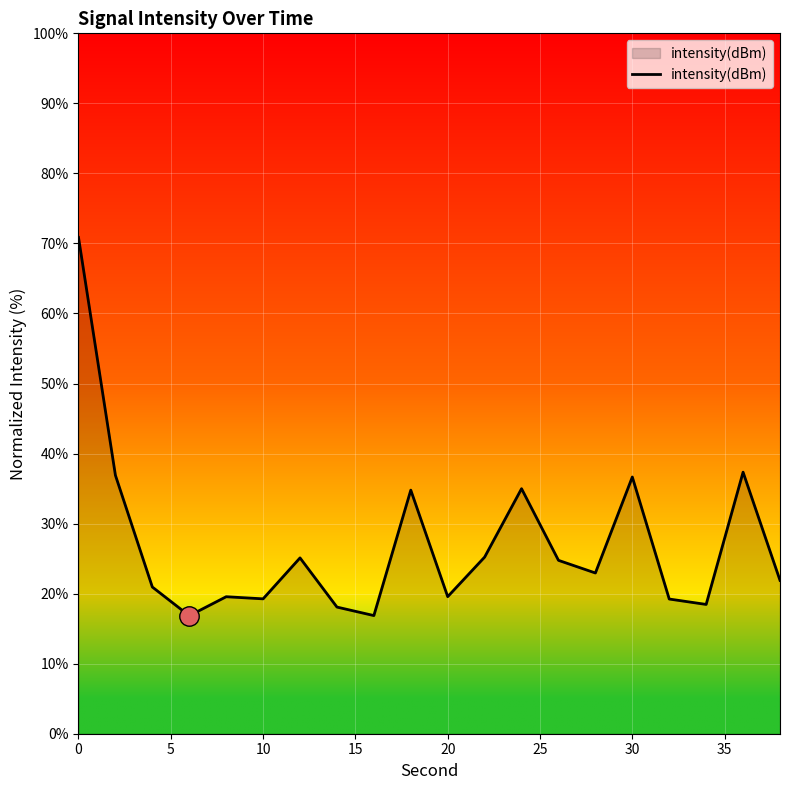

What is the difference between the maximum and minimum values?

54.0